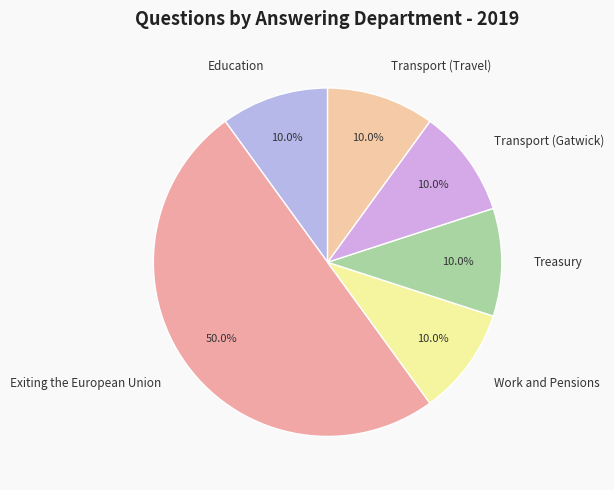

Count the number of slices in the pie.

6